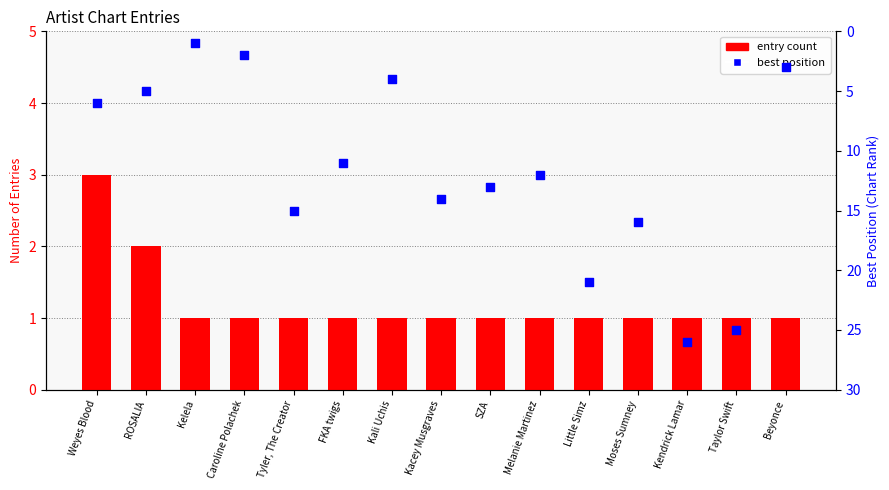

What are all the series names shown in the legend?

entry count, best position